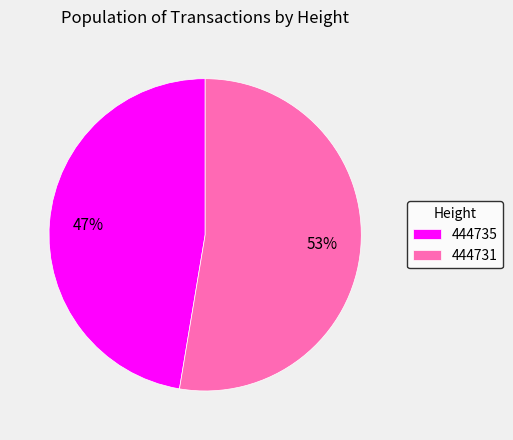

What is the ratio of the value at 444731 to the value at 444735?

1.1